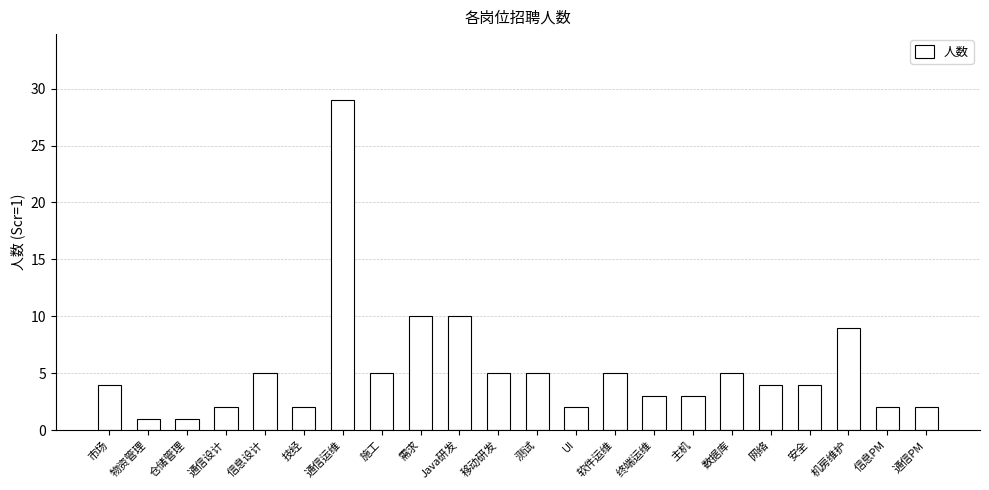

Are the bars grouped side by side (vs. stacked)?

No